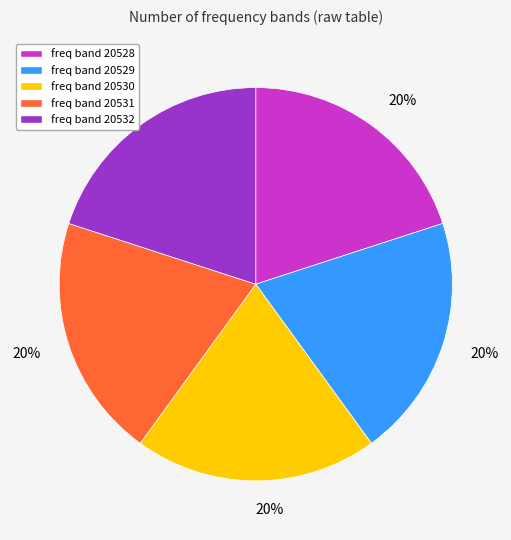

To the nearest percent, what is the average slice percentage?

20%